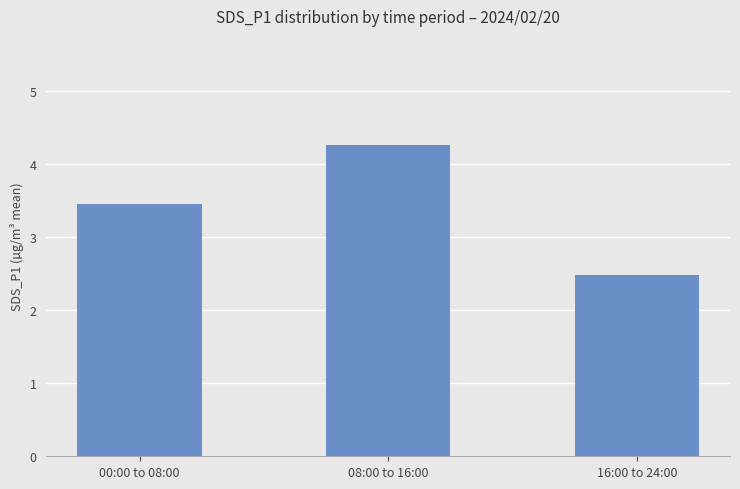

What is the smallest value displayed?

2.5